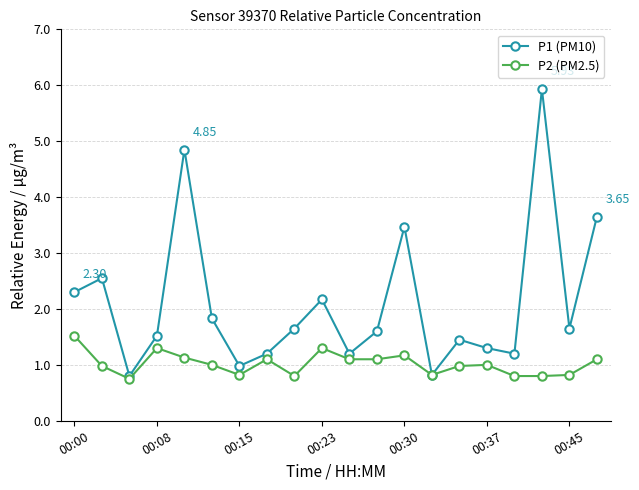

Rank the series by their average value, from lowest to highest.

P2 (PM2.5), P1 (PM10)